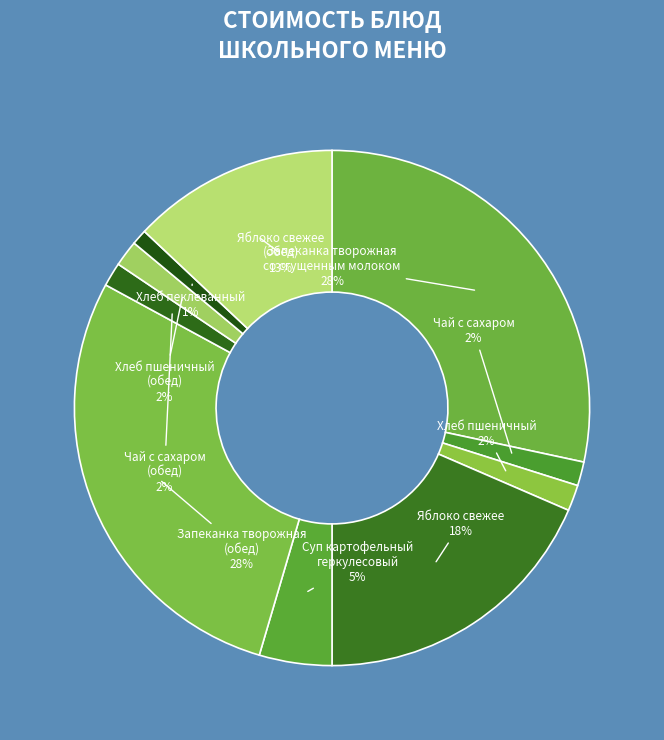

How many segments does this pie chart have?

10